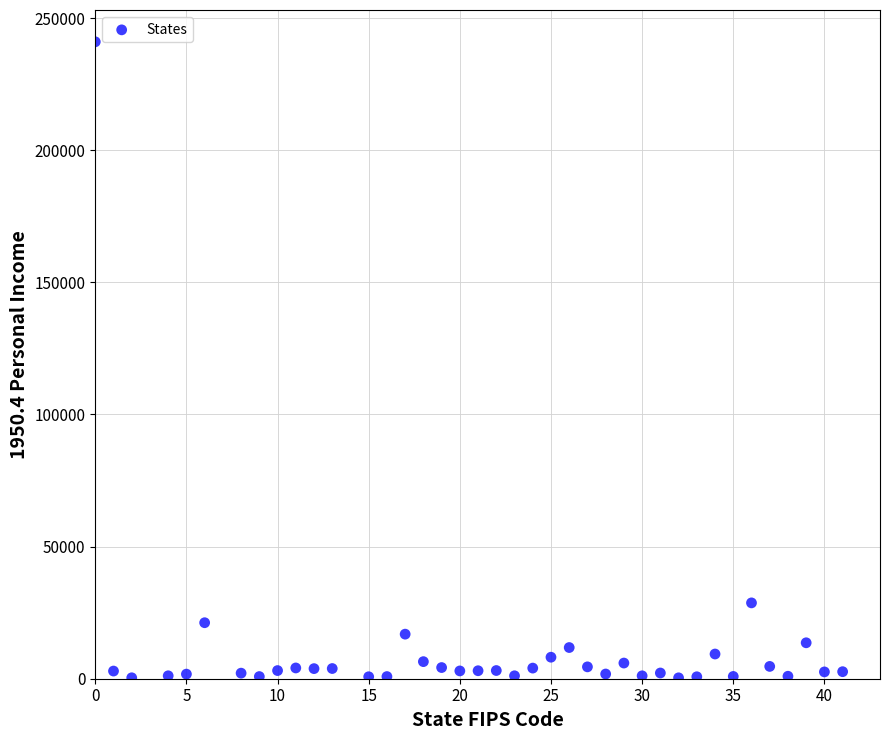

What is the range of X values (max minus min)?

41